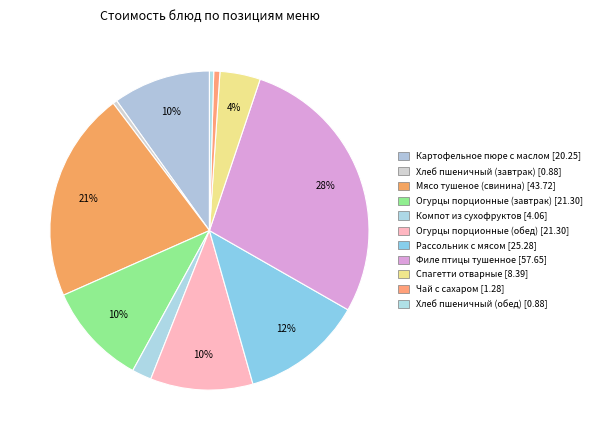

To the nearest percent, what is the difference between the largest and smallest slice percentages?

28%